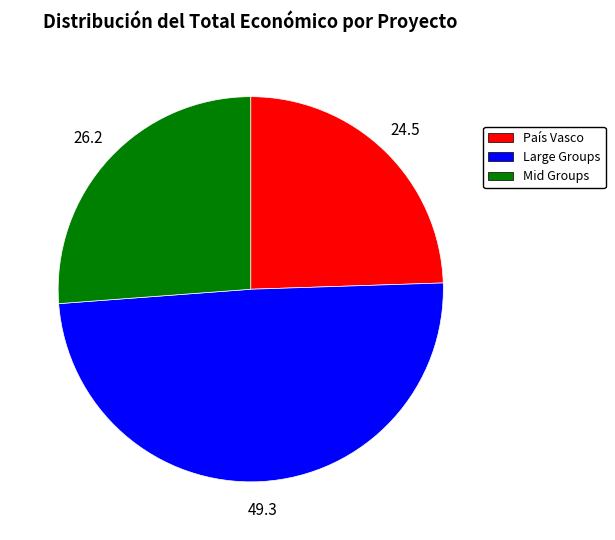

Is there any slice that represents more than half of the pie?

No